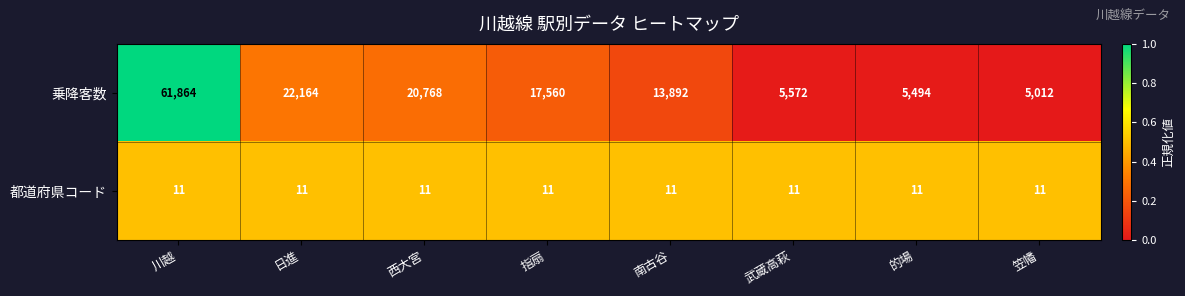

Reading left to right, what are all the values shown in this chart?

乗降客数: 61864	22164	20768	17560	13892	5572	5494	5012
都道府県コード: 11	11	11	11	11	11	11	11